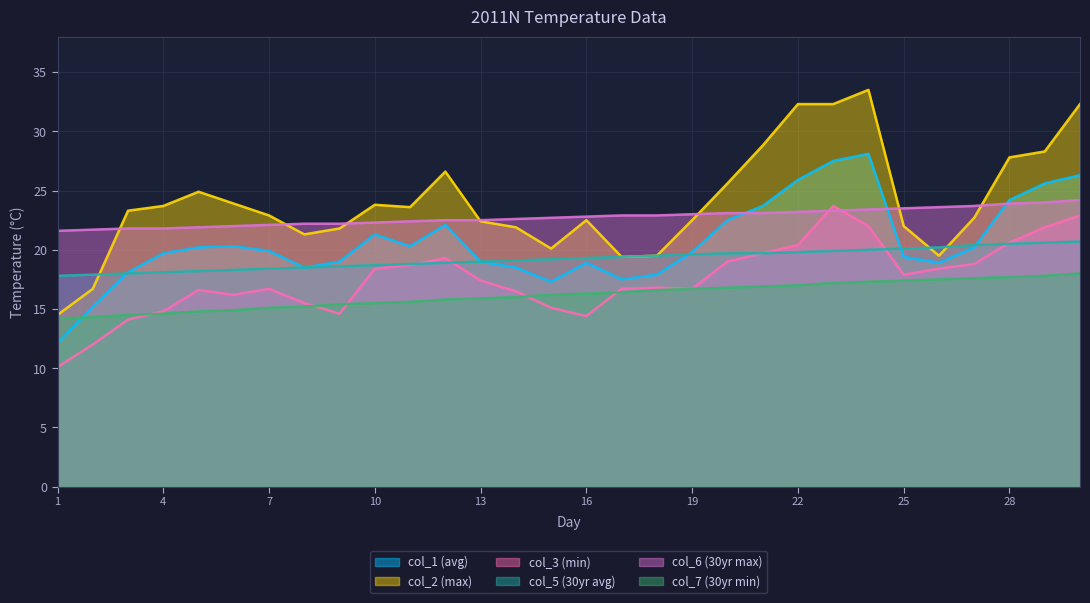

How many lines are shown in the chart?

6